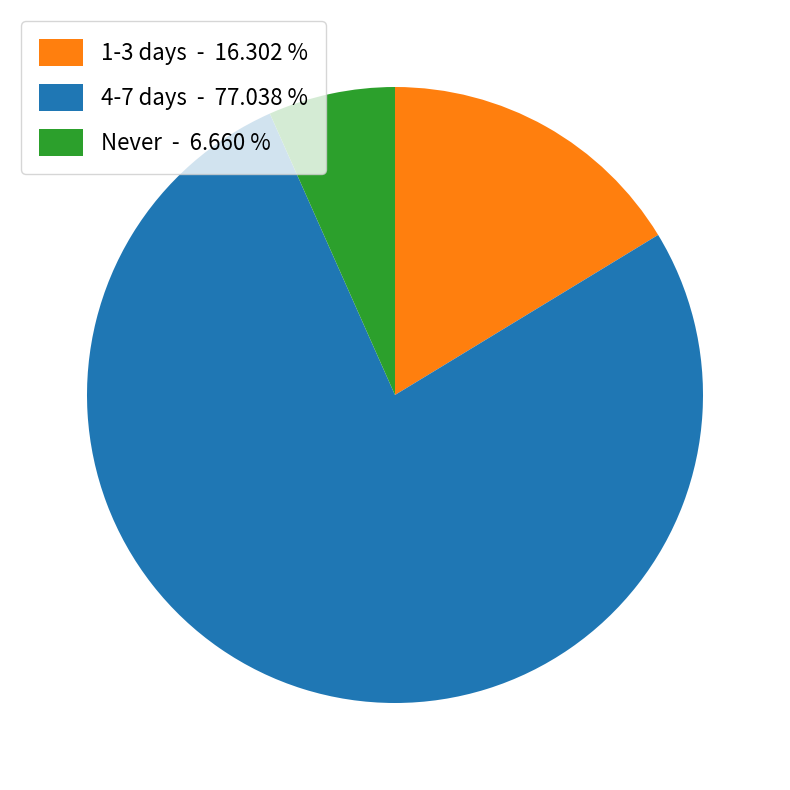

Does 1-3 days - 16.302 % account for over 50% of the chart?

No